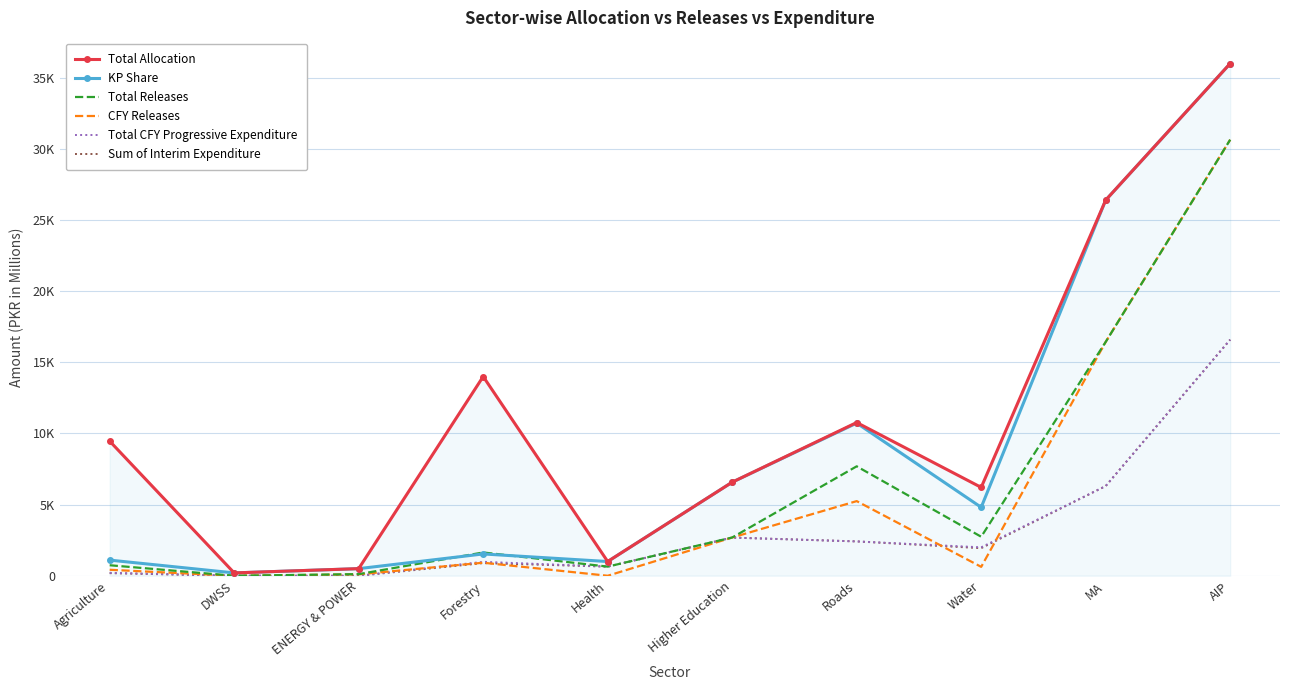

Rank the series by their maximum value, from lowest to highest.

Total CFY Progressive Expenditure, Sum of Interim Expenditure, Total Releases, CFY Releases, Total Allocation, KP Share